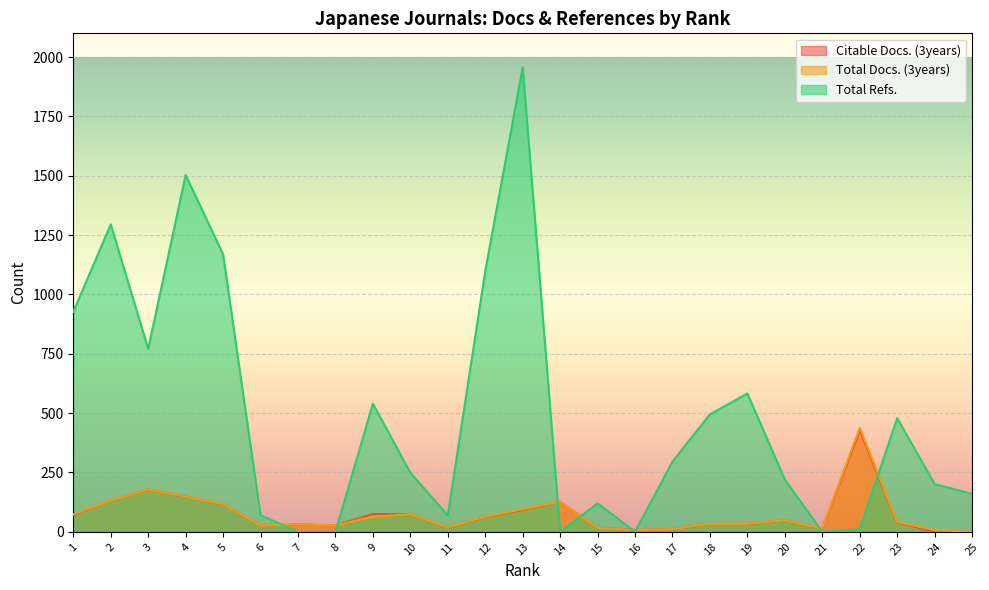

How many lines are shown in the chart?

3